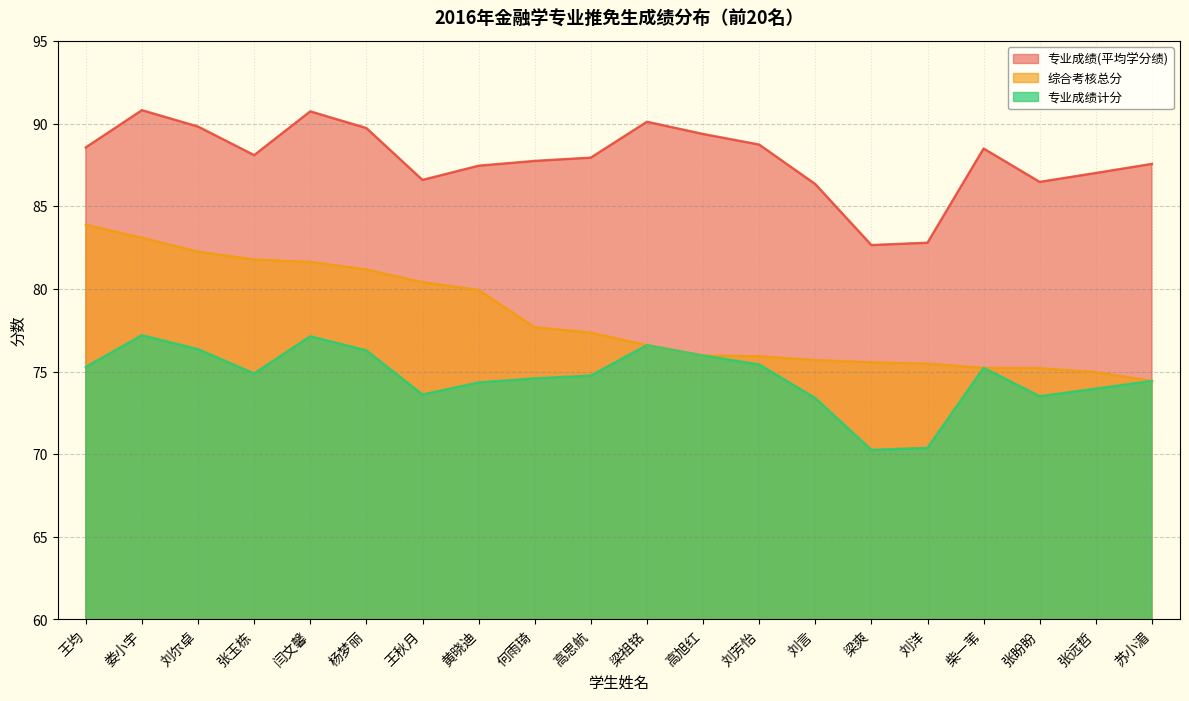

Rank the categories by 专业成绩(平均学分绩) value from lowest to highest.

梁爽, 刘洋, 刘言, 张盼盼, 王秋月, 张远哲, 黄晓迪, 苏小湄, 何雨琦, 高思航, 张玉栋, 柴一苇, 王均, 刘芳怡, 高旭红, 杨梦丽, 刘尔卓, 梁祖铭, 闫文馨, 娄小宇